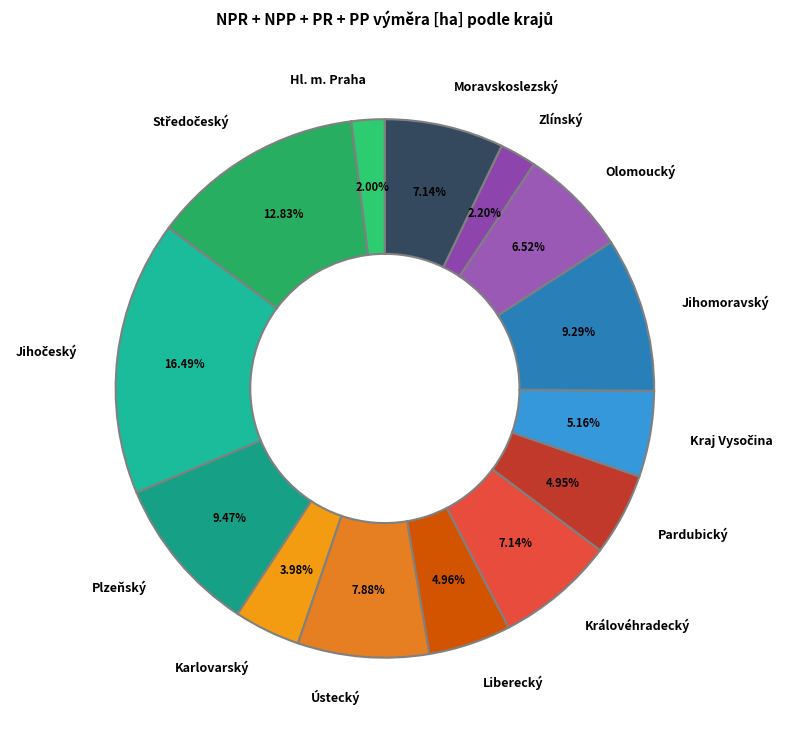

Count the number of slices in the pie.

14